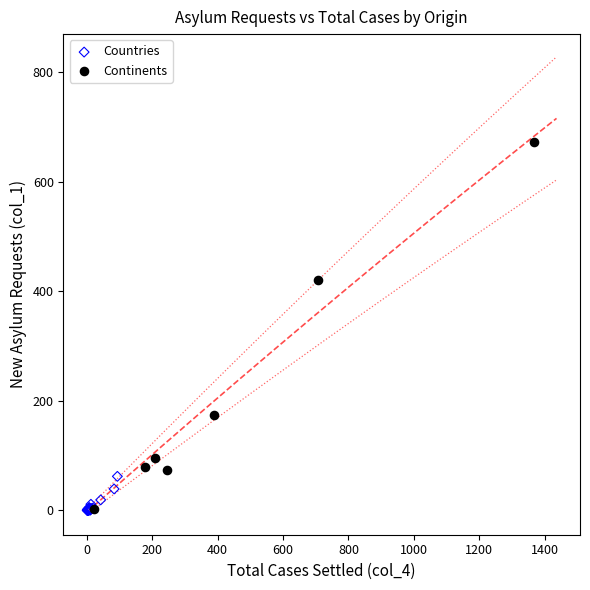

Which series reaches the maximum Y coordinate?

Continents